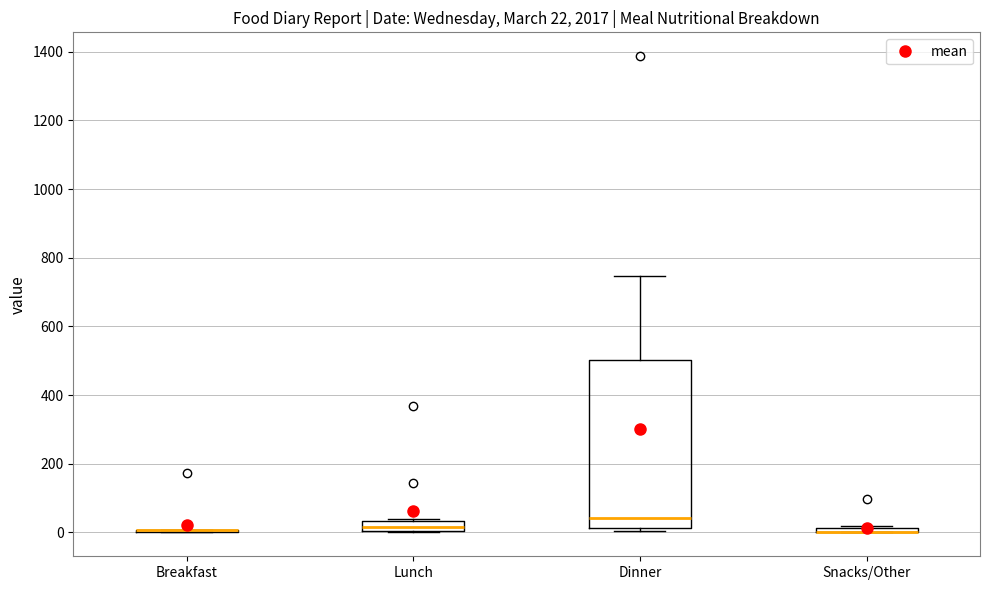

Comparing the boxes themselves (not the whiskers), which one is the tallest?

Dinner